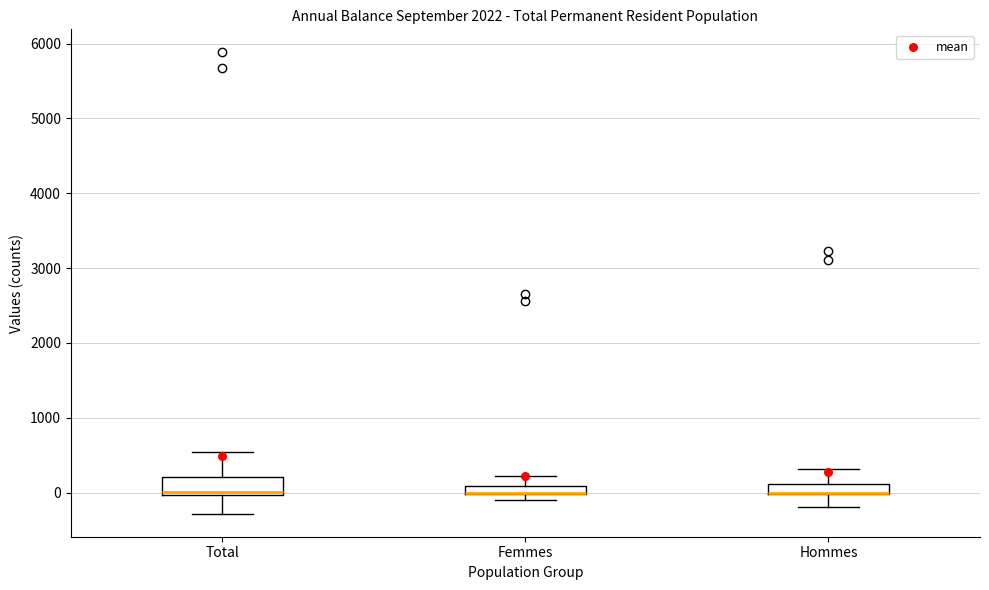

Where is the lower edge of the box for Hommes on the y-axis? The values are not printed on the chart, so give them approximately, as read against the axis.

0